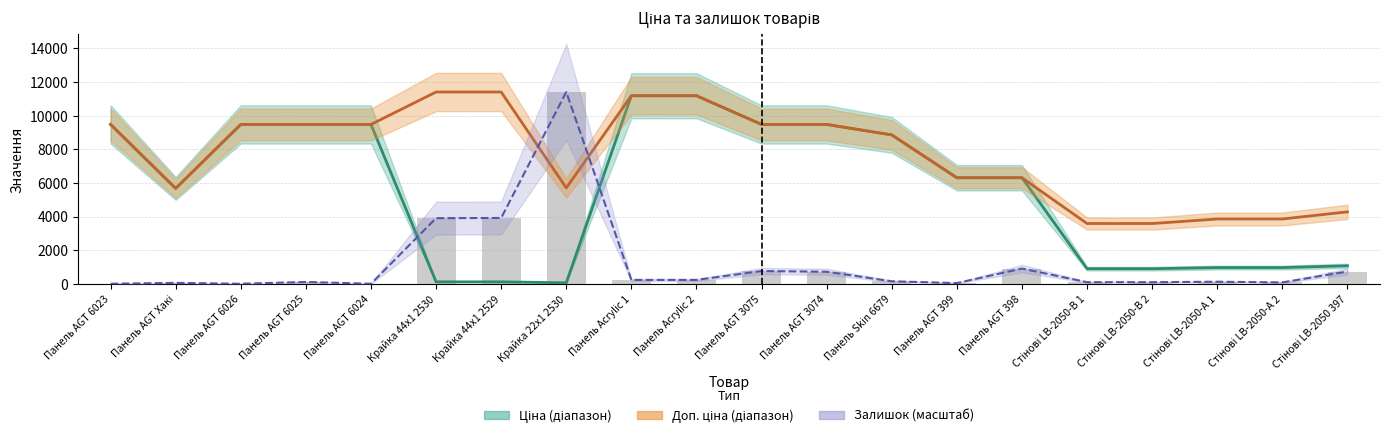

Between Крайка 44x1 2529 and Панель AGT 3075, which series saw the biggest shift?

Ціна